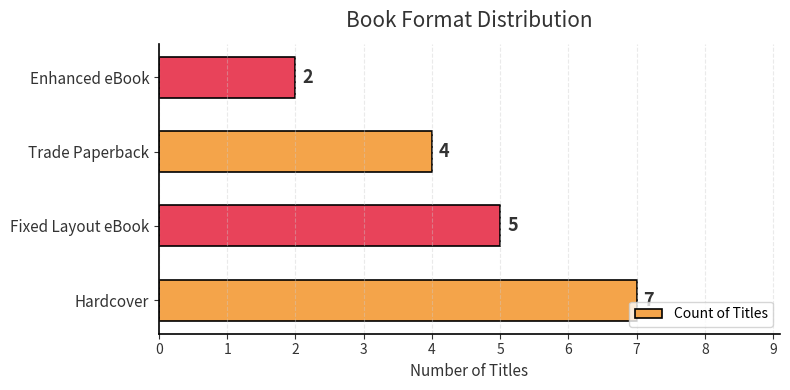

Which has a higher value, Enhanced eBook or Fixed Layout eBook?

Fixed Layout eBook